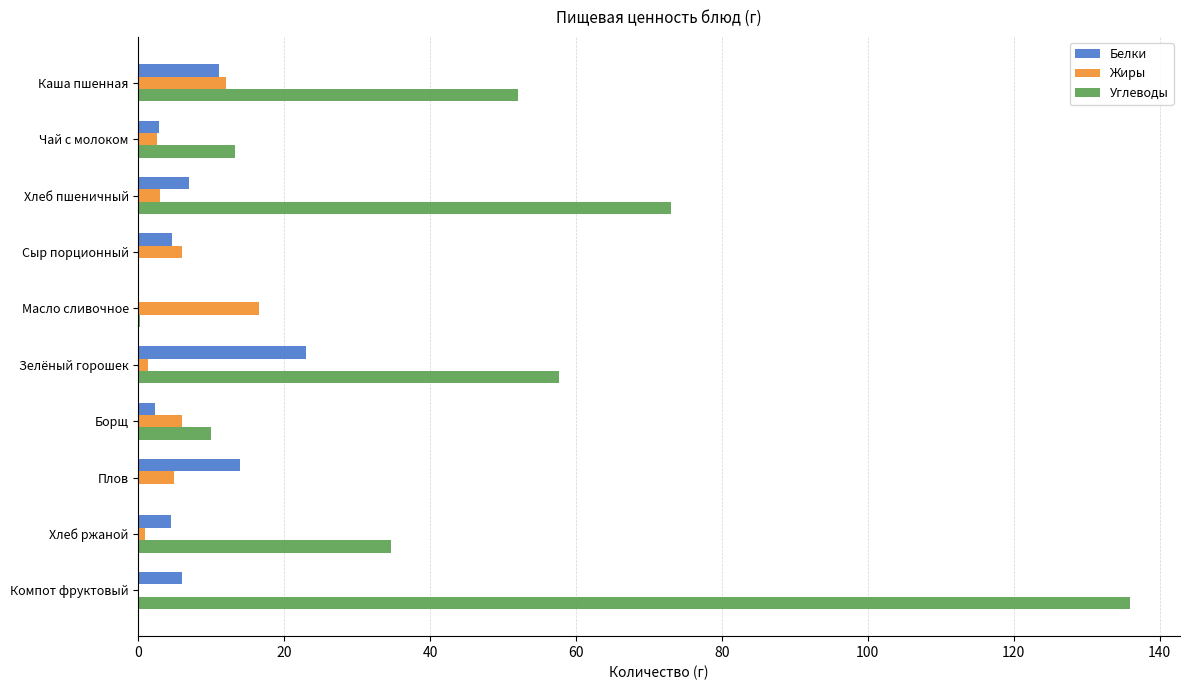

True or false: Белки has a value of 9.6 at Зелёный горошек.

False